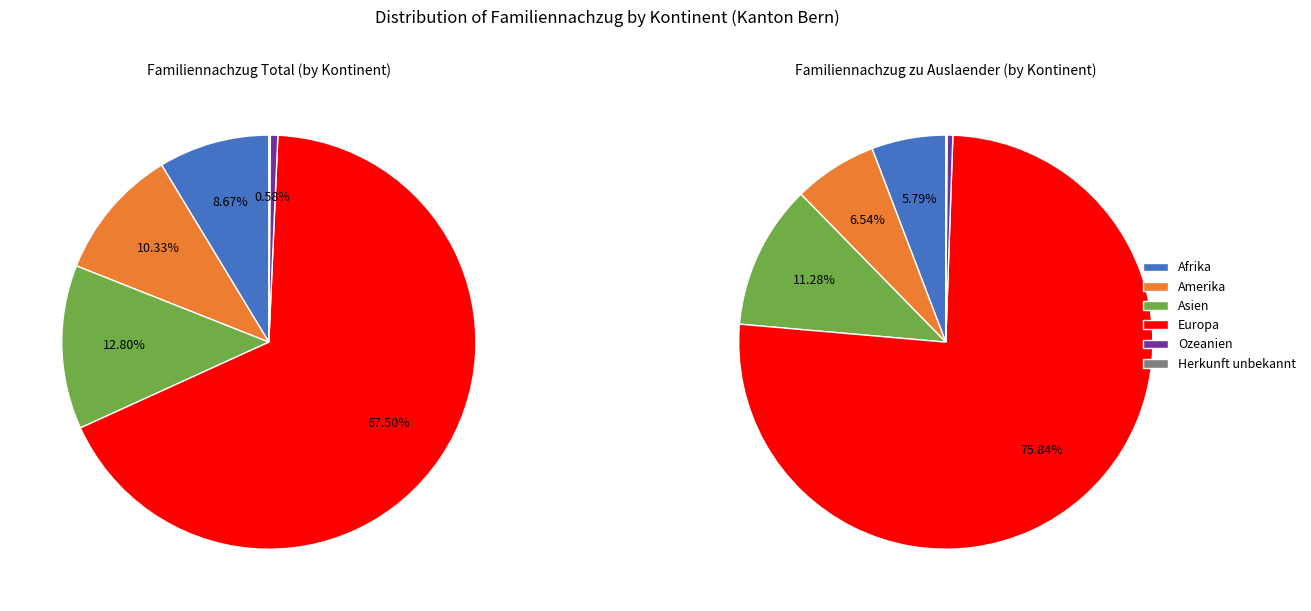

To the nearest percent, what is the difference between the Afrika and Herkunft unbekannt slice percentages?

9%